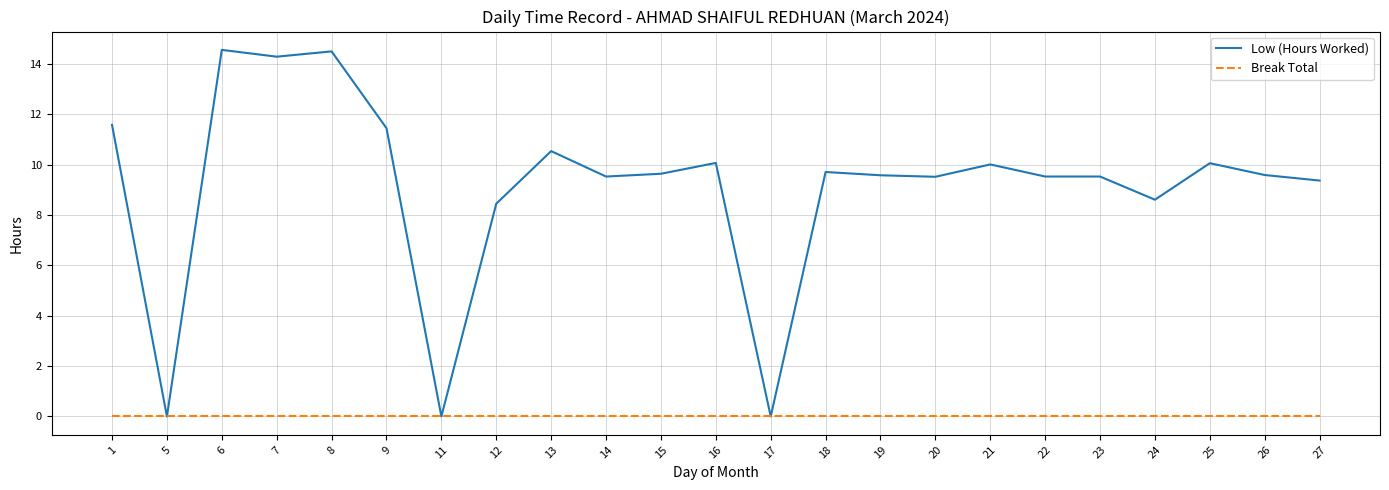

What is the greatest value displayed?

14.6